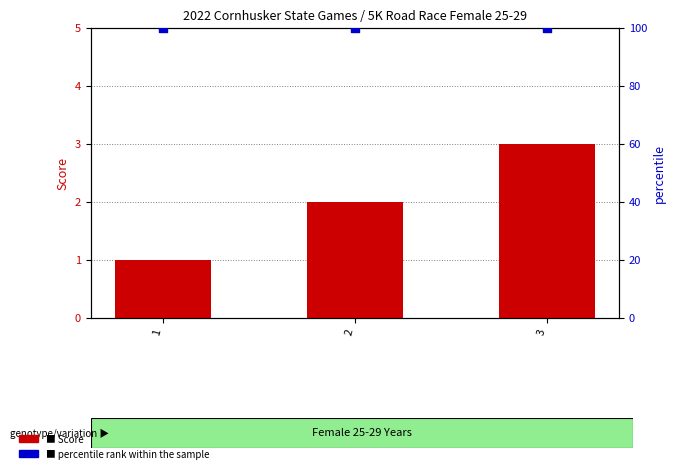

Is the value of Score at 1 greater than the value of percentile rank within the sample at 3?

No